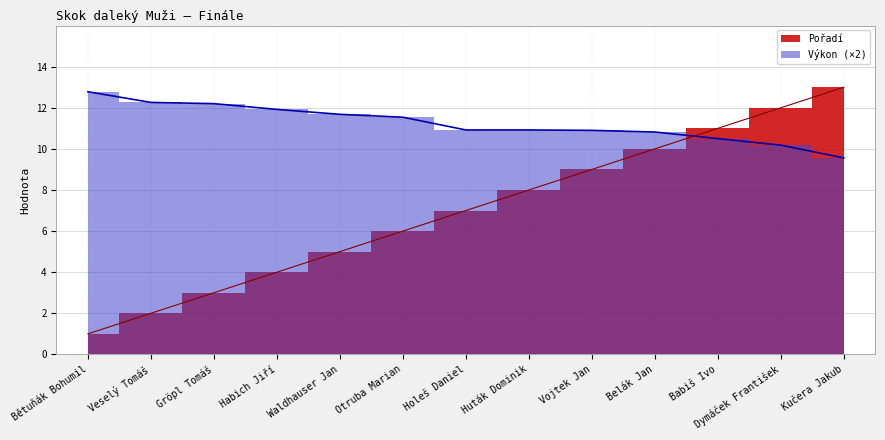

What is the total value across all series at Otruba Marian?

17.5